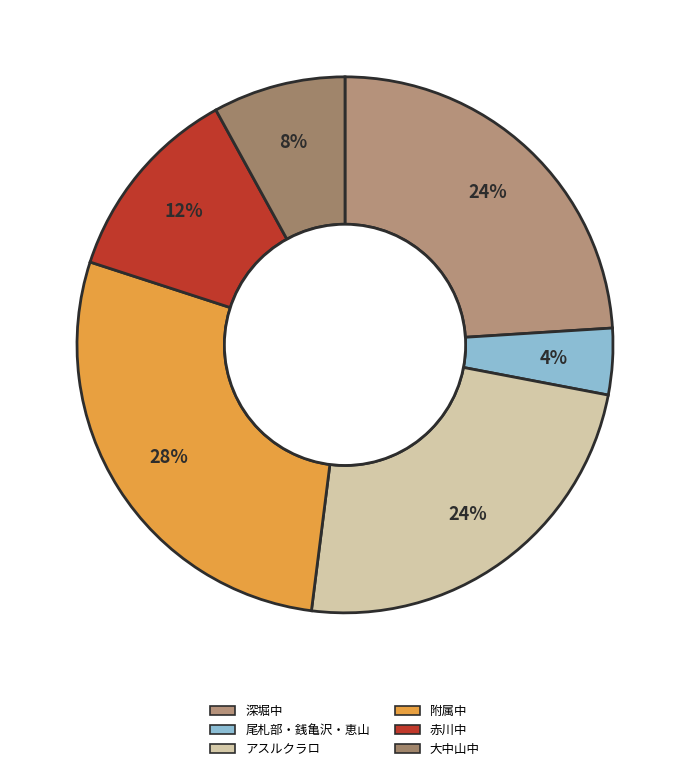

To the nearest percent, what percentage of the pie is アスルクラロ?

24%